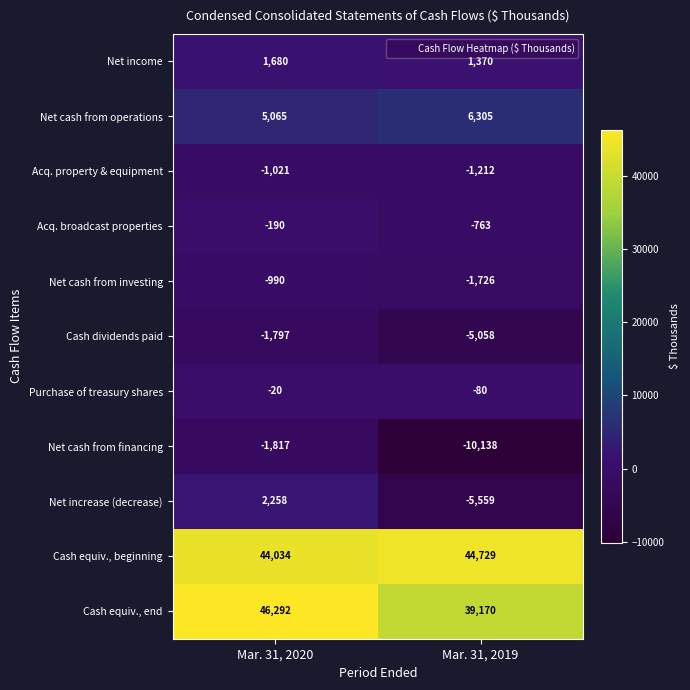

The Cash equiv., end series shows 64072 at Mar. 31, 2019. True or false?

False